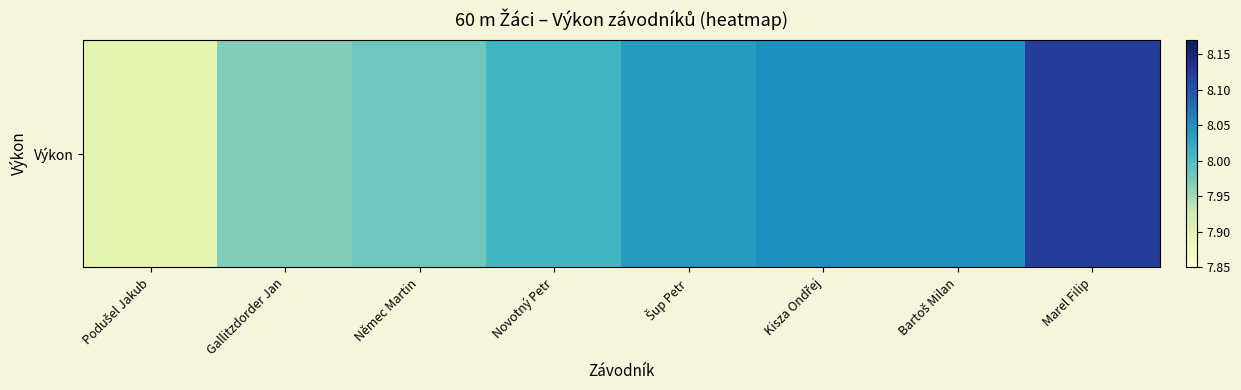

Reading left to right, transcribe all the data shown in this chart.

Podušel Jakub=7.9	Gallitzdorder Jan=8.0	Němec Martin=8.0	Novotný Petr=8.0	Šup Petr=8.0	Kisza Ondřej=8.1	Bartoš Milan=8.1	Marel Filip=8.1